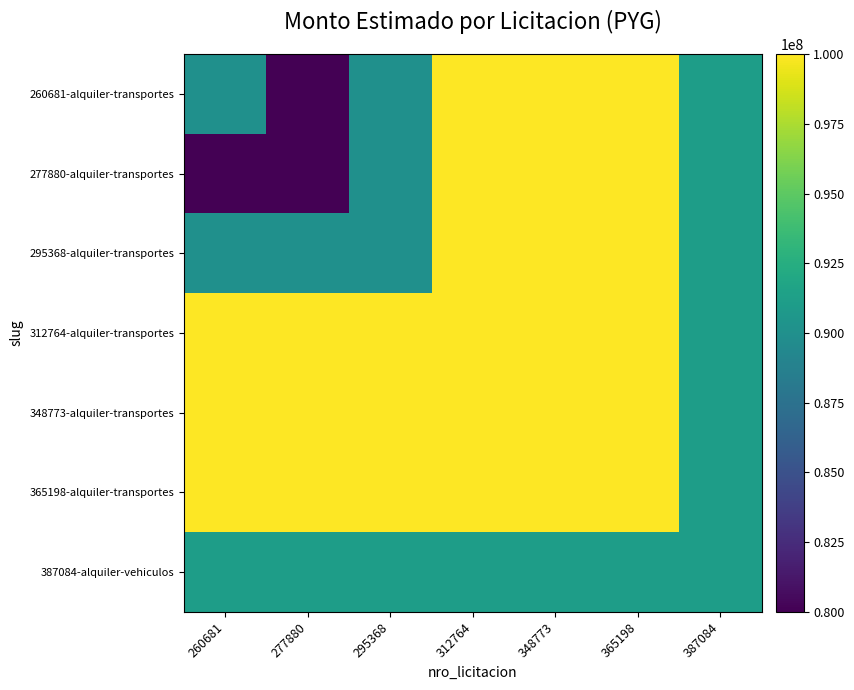

What is the difference between the highest and lowest values at 295368?

10000000